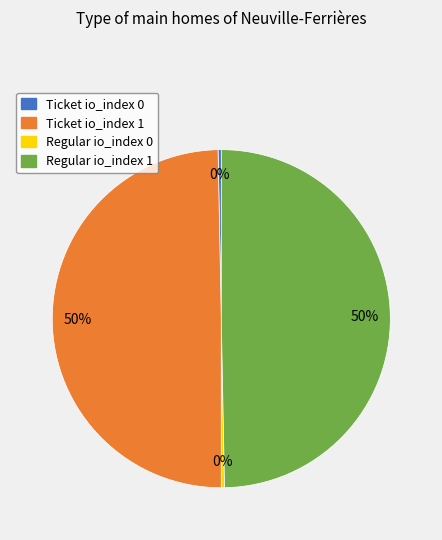

Is Ticket io_index 0 the majority of the pie?

No